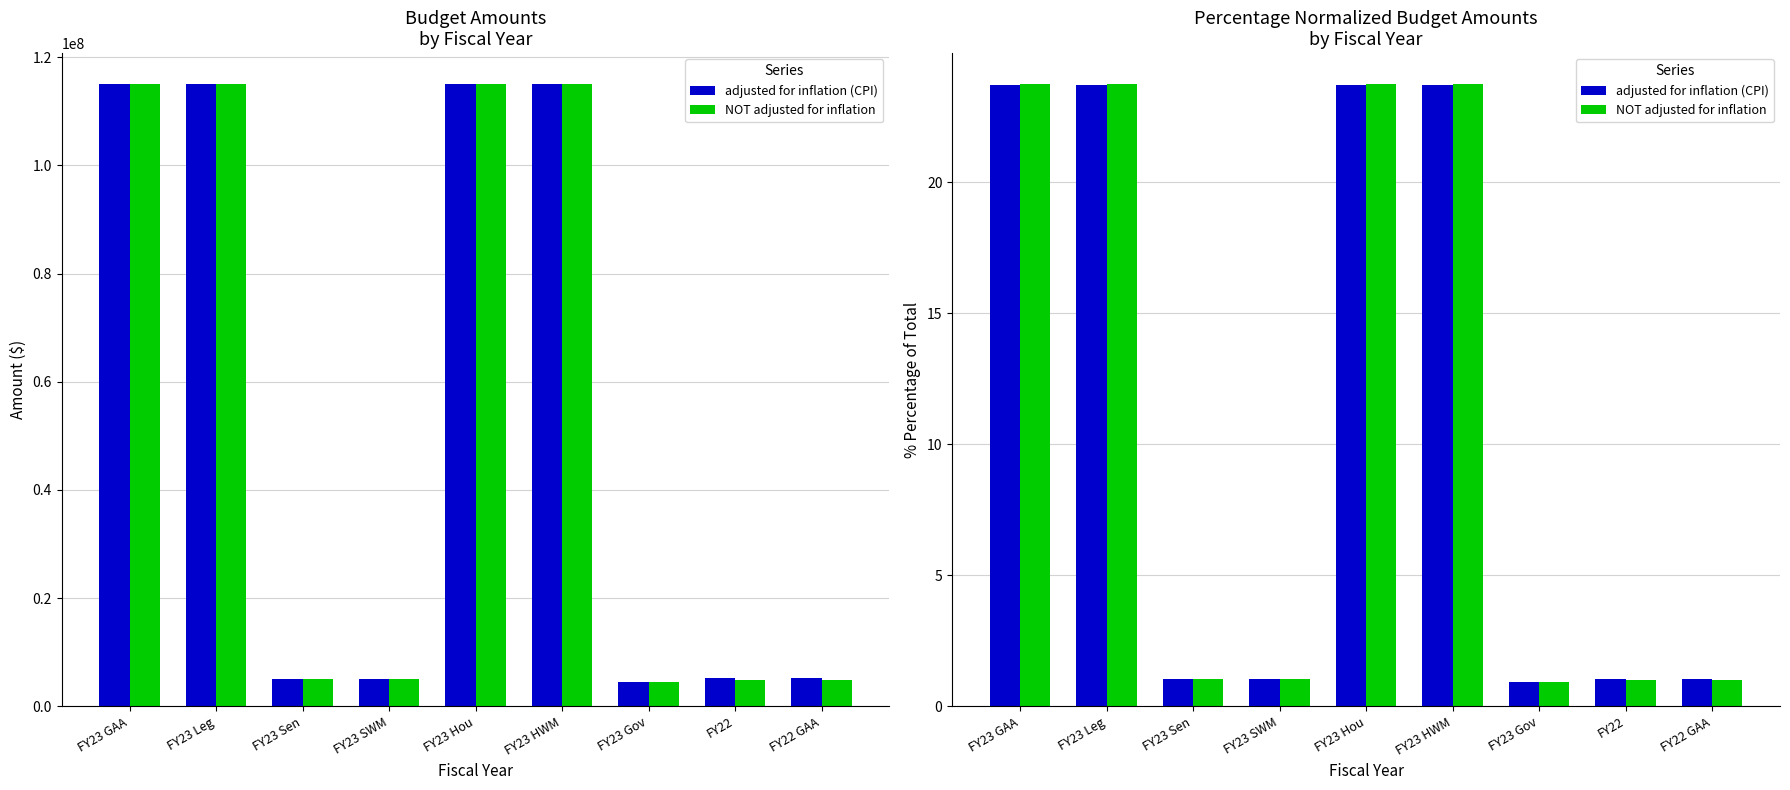

The value of adjusted for inflation (CPI) at FY23 Sen is 0.2. True or false?

False